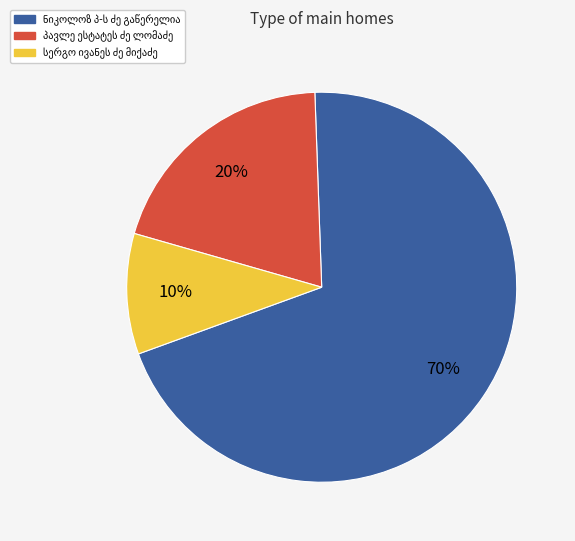

To the nearest percent, what is the average slice percentage?

33%